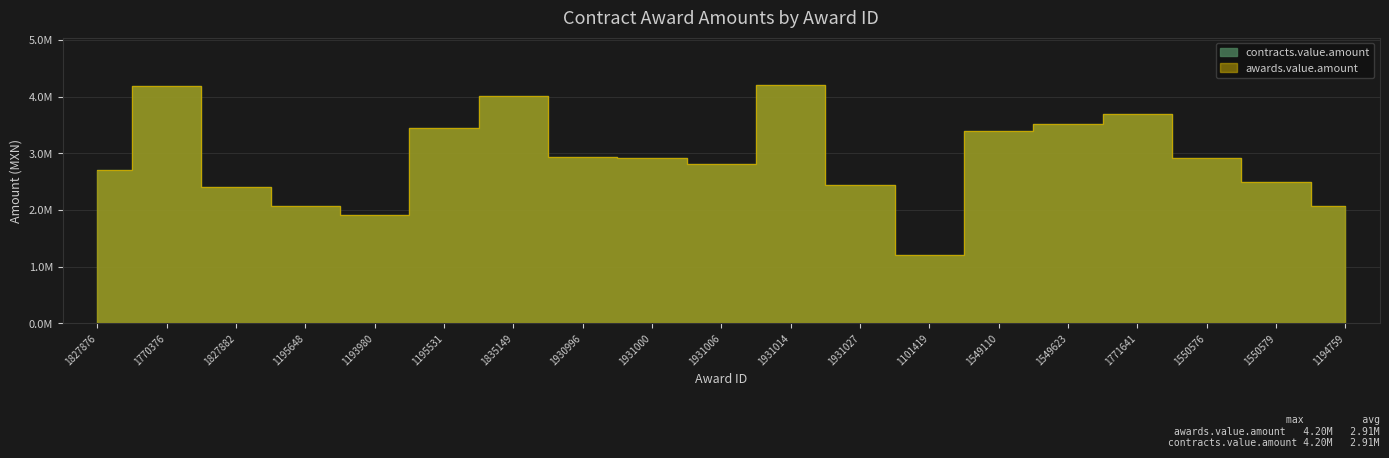

What is the label of the 19th point from the left?

1194759